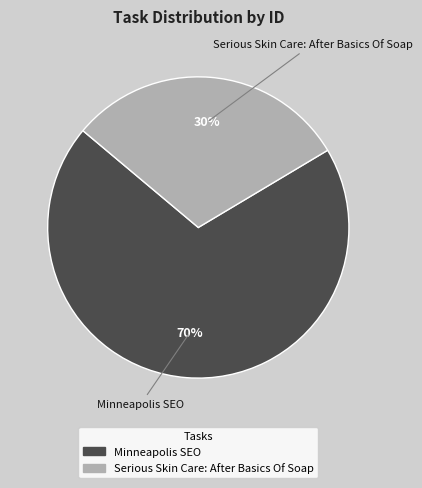

Which slice represents more than half of the pie?

Minneapolis SEO